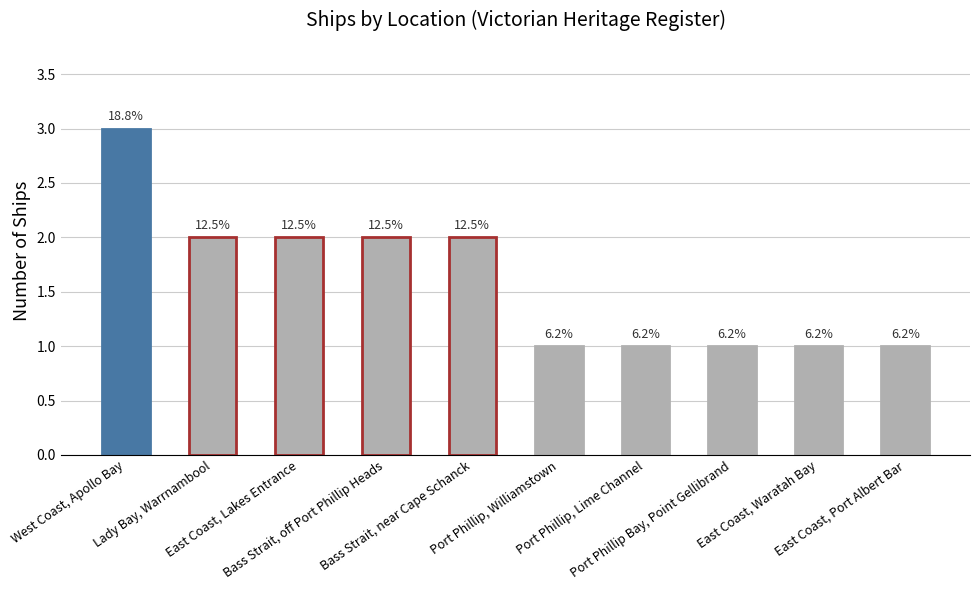

What is the change in value from West Coast, Apollo Bay to Bass Strait, off Port Phillip Heads?

-1